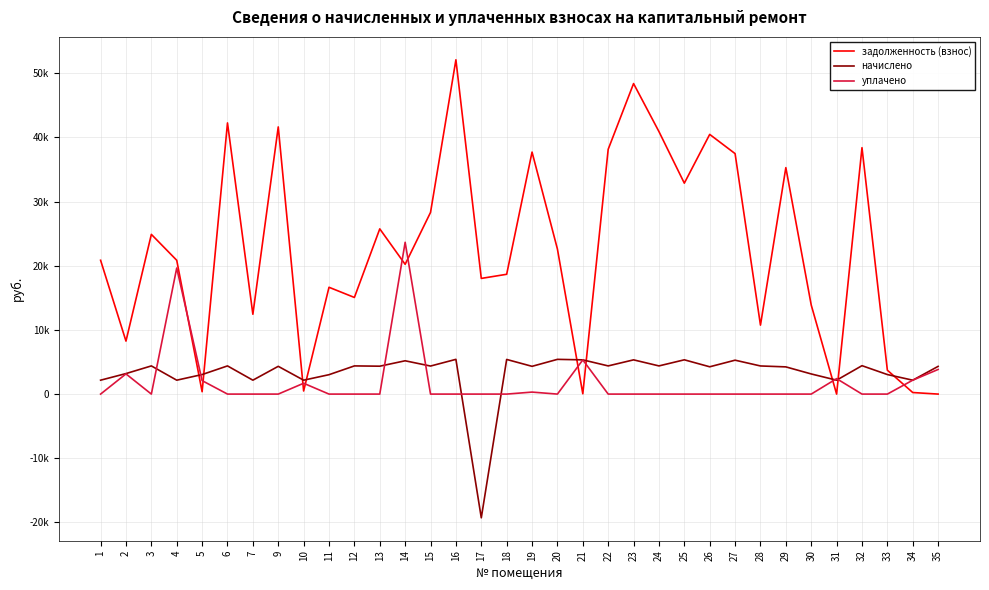

Is it true that задолженность (взнос) equals 5434.9 at 7?

False